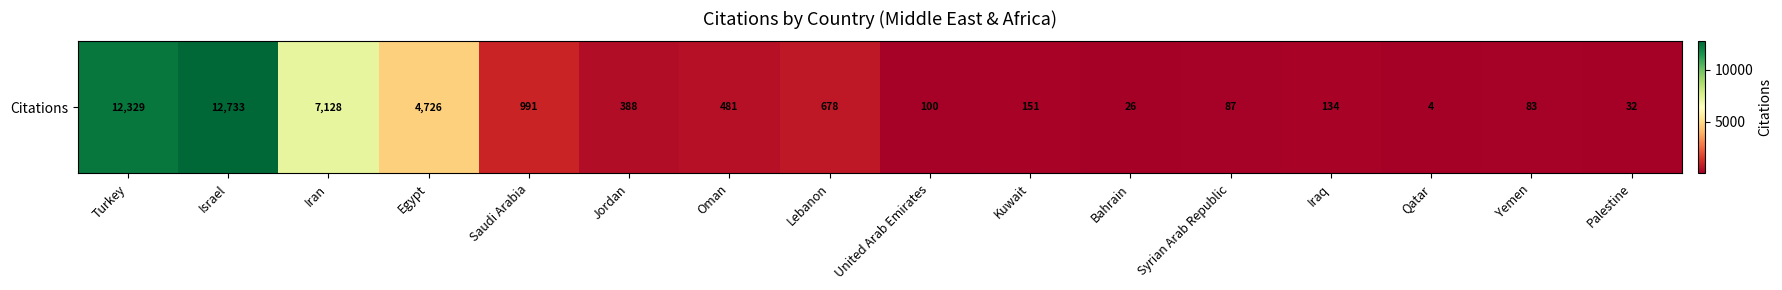

At which label does the data first exceed 388?

Turkey